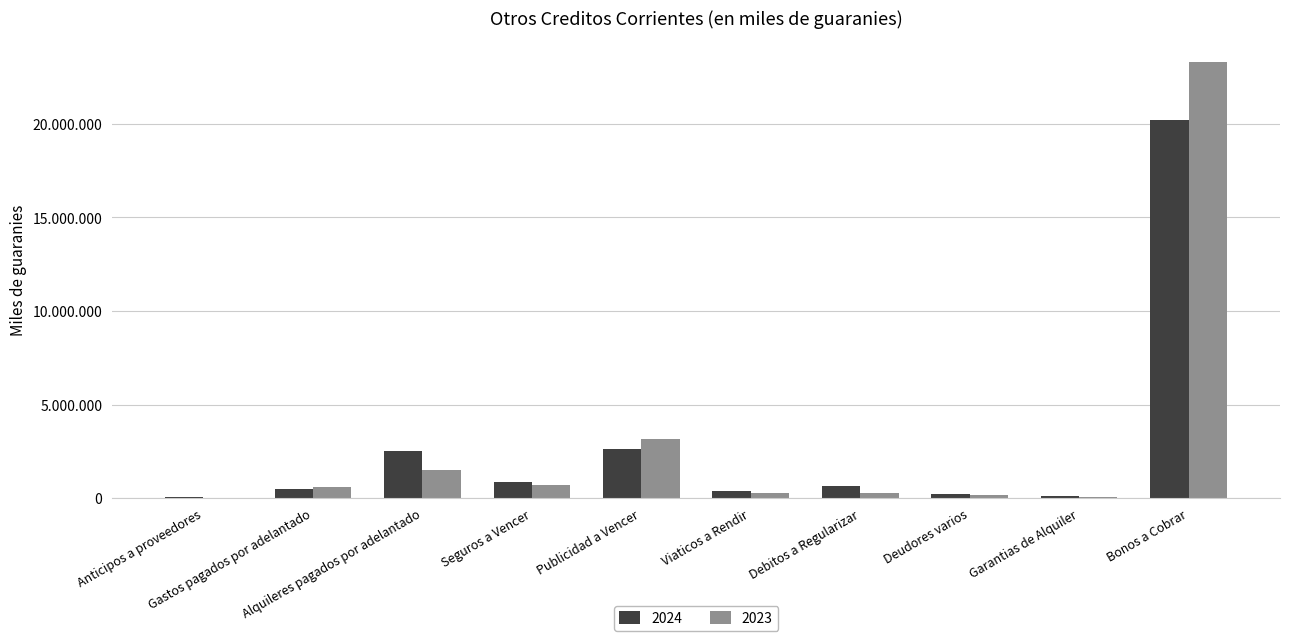

Rank the series by their average value, from highest to lowest.

2023, 2024